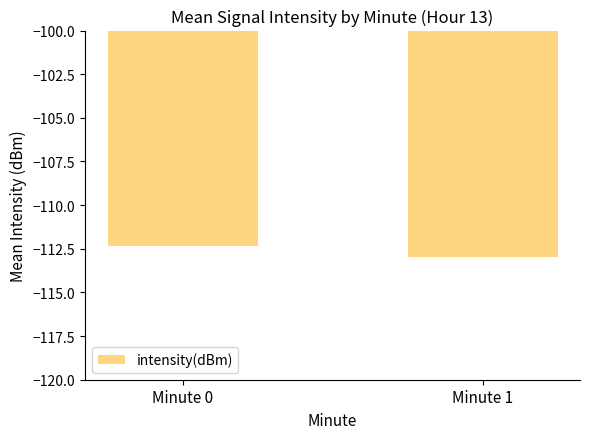

Reading left to right, extract all data points from this chart.

Minute 0=-112.3	Minute 1=-113.0